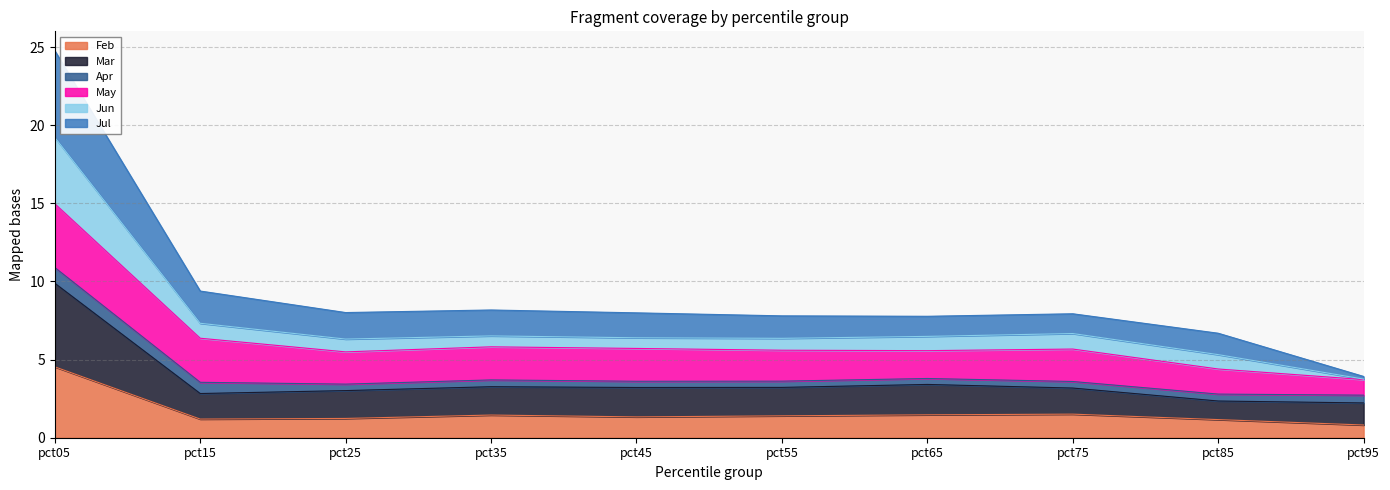

Which series has the widest spread of values?

Jul